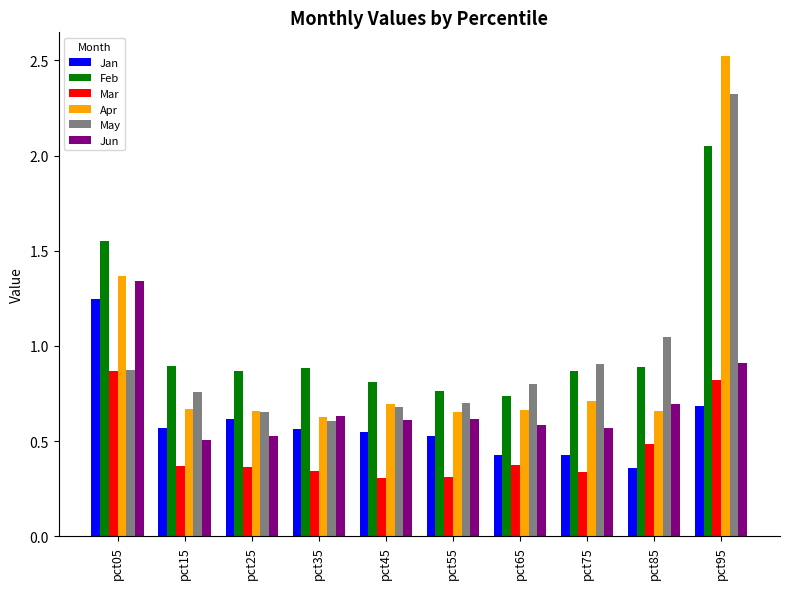

What is the difference between the maximum and second lowest values in the May series?

1.7